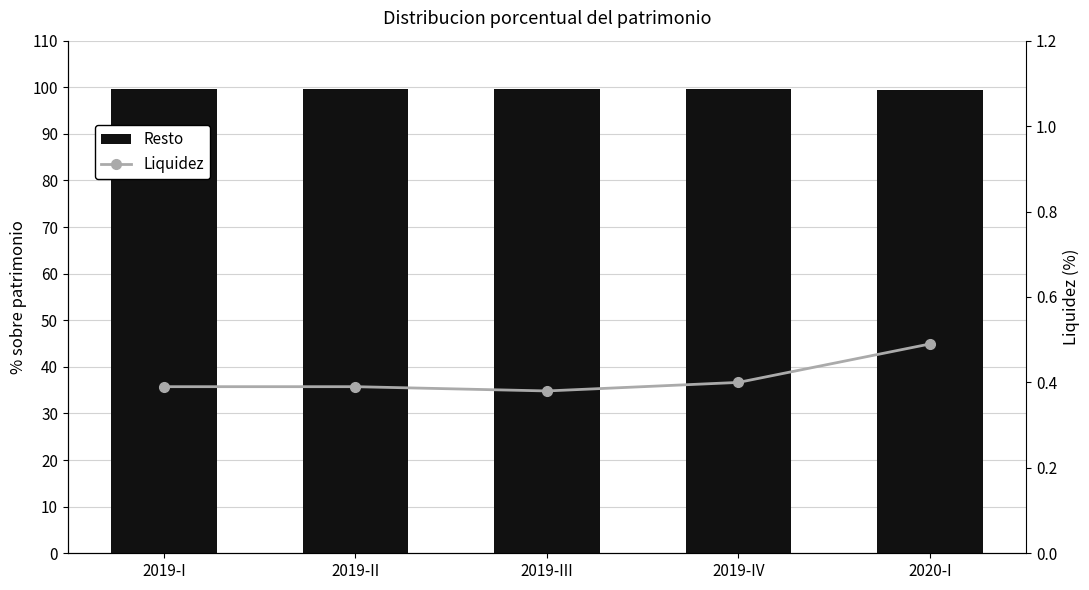

What position from the right is 2019-IV?

2